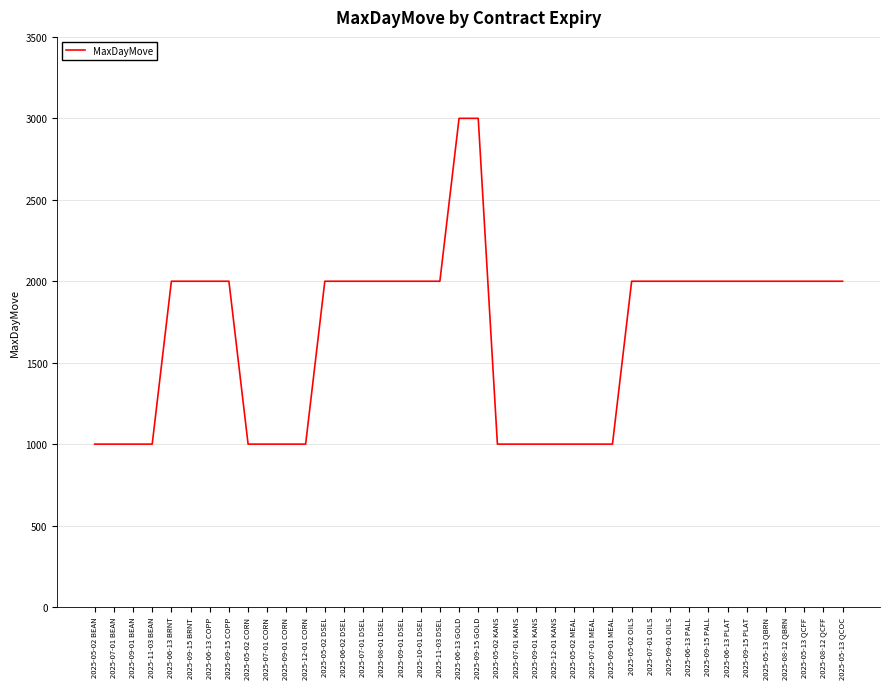

Read the value at 2025-05-02 CORN, to the nearest 50.

1000